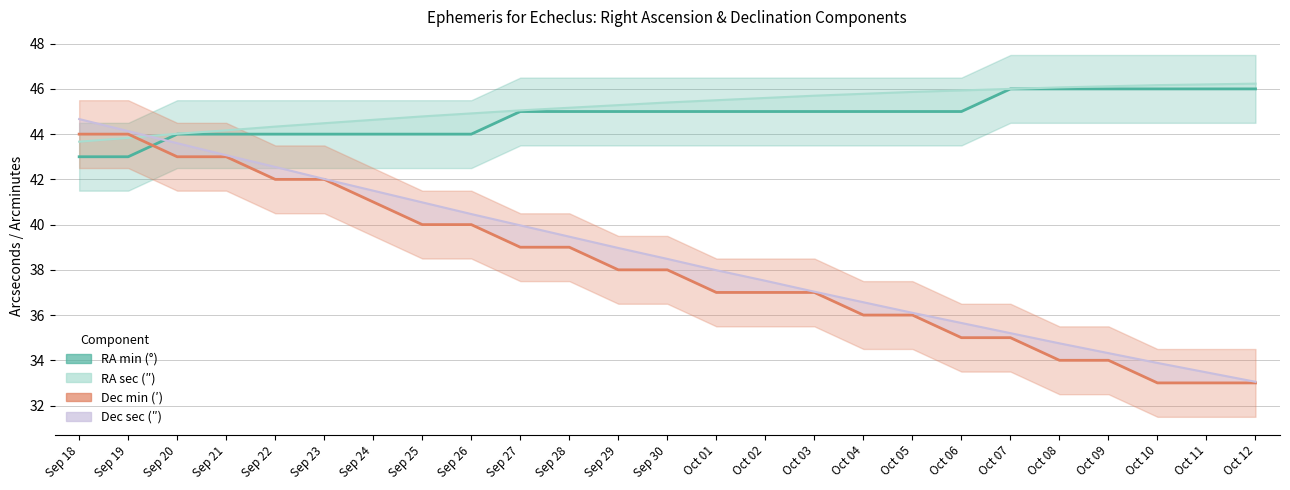

Which series has the largest total across all categories?

RA min